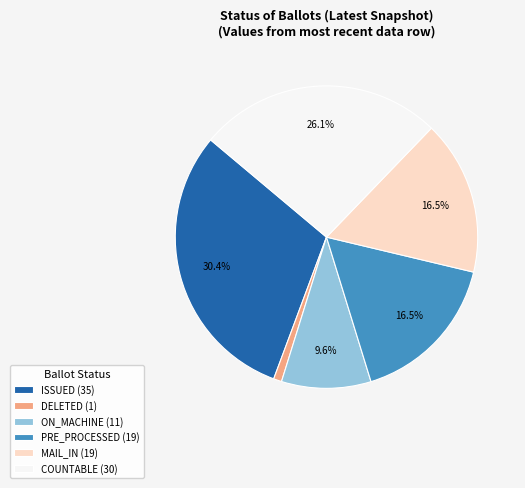

What percentage is NOT represented by COUNTABLE (30)?

73.9%